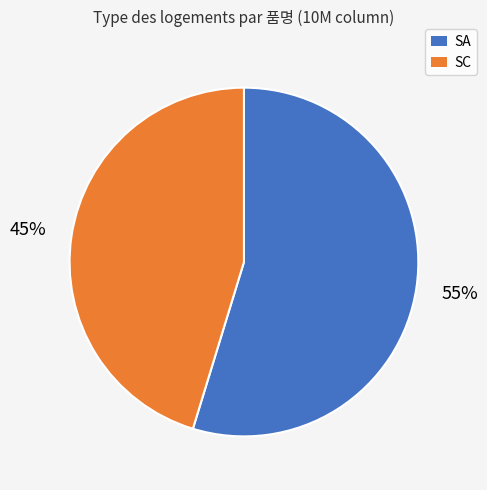

Combined, do SC and SA account for over 50%?

Yes